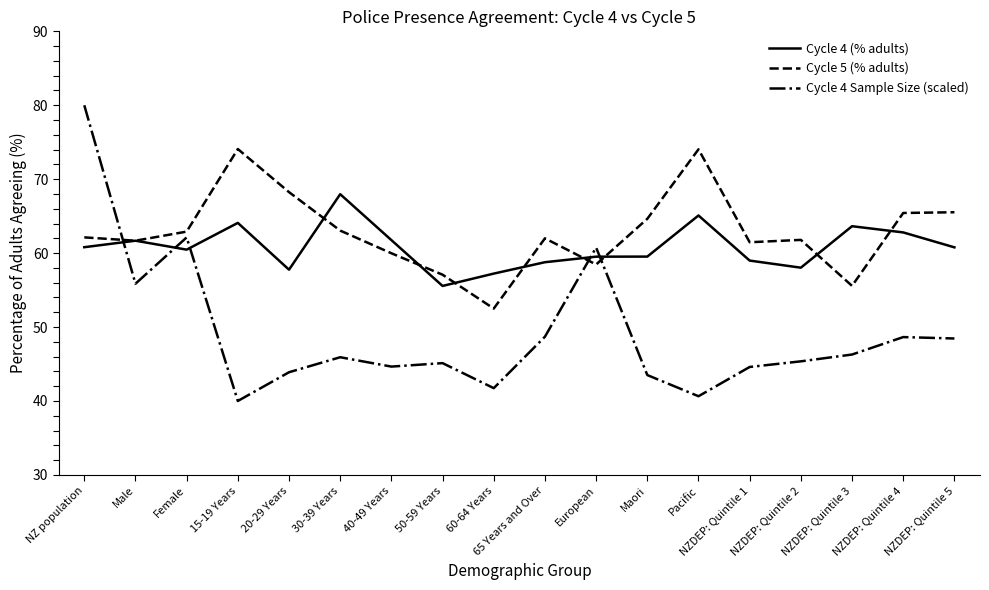

What is the spread (max minus min) of values at 15-19 Years?

34.1